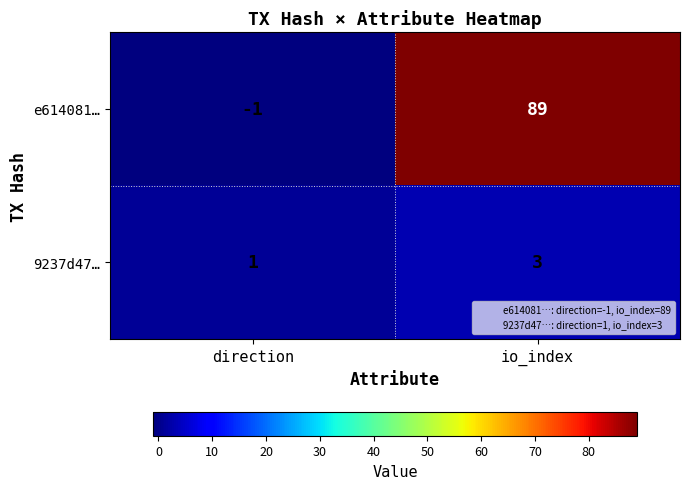

Reading right to left, transcribe all the data shown in this chart.

e614081…: 89	-1
9237d47…: 3	1